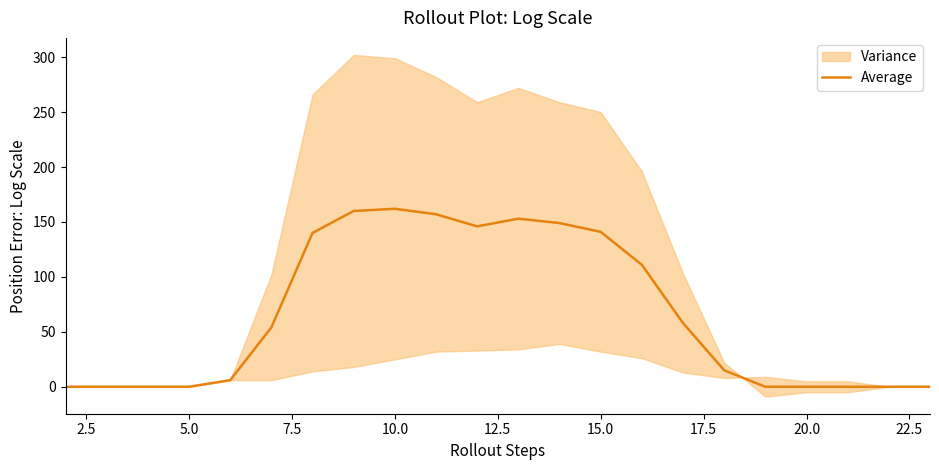

How many lines are shown in the chart?

1